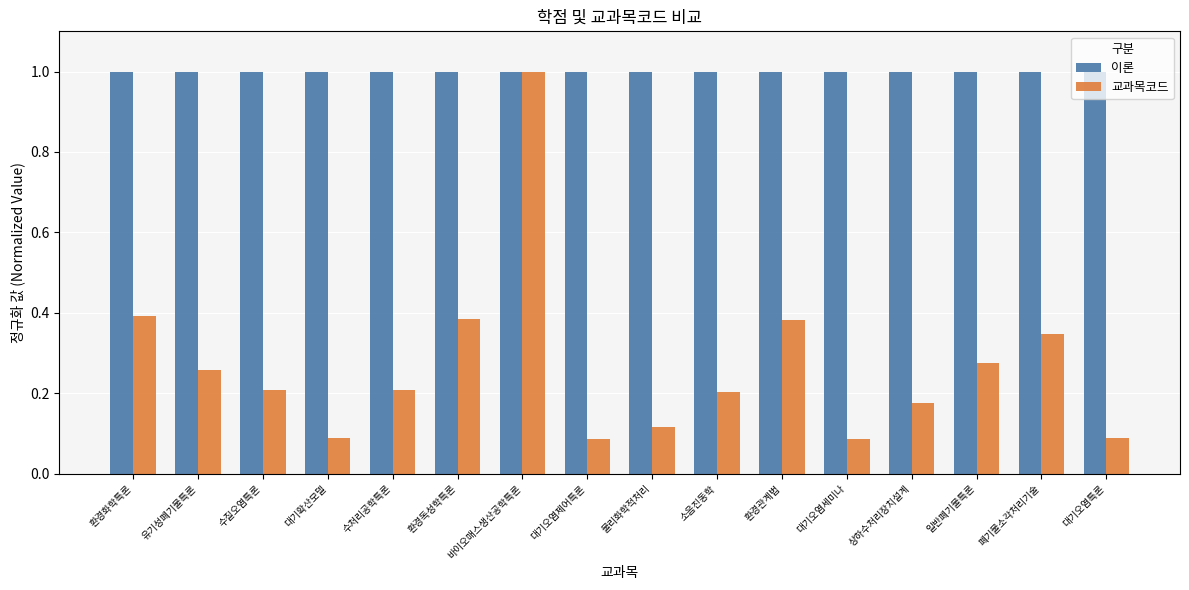

List the series in order of their overall mean, lowest first.

교과목코드, 이론